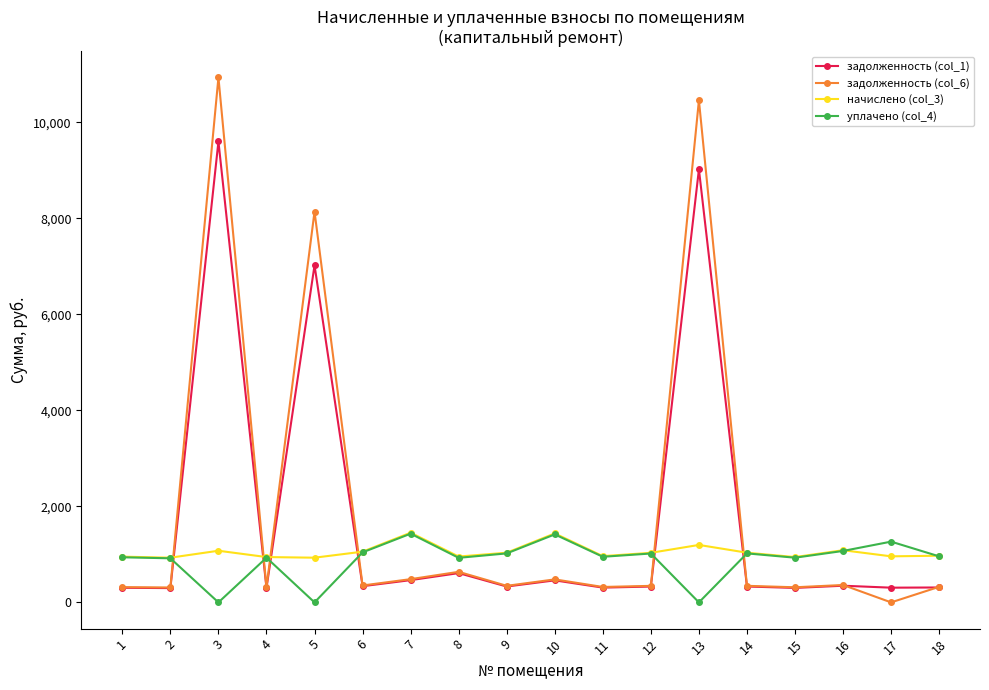

How many data points does each series have?

18